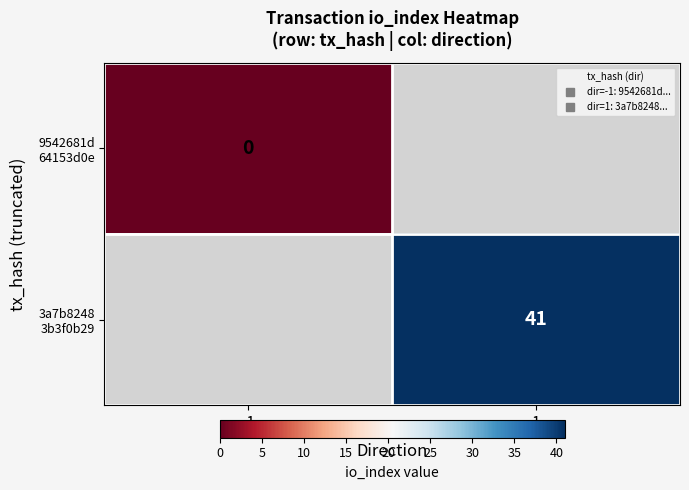

At which label is 9542681d 64153d0e closest to 0?

-1